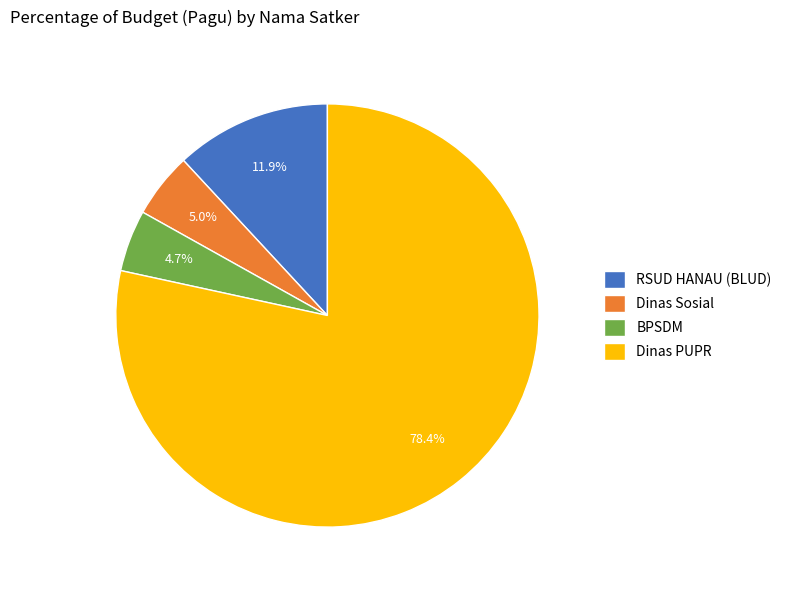

What percentage is NOT represented by RSUD HANAU (BLUD)?

88.1%